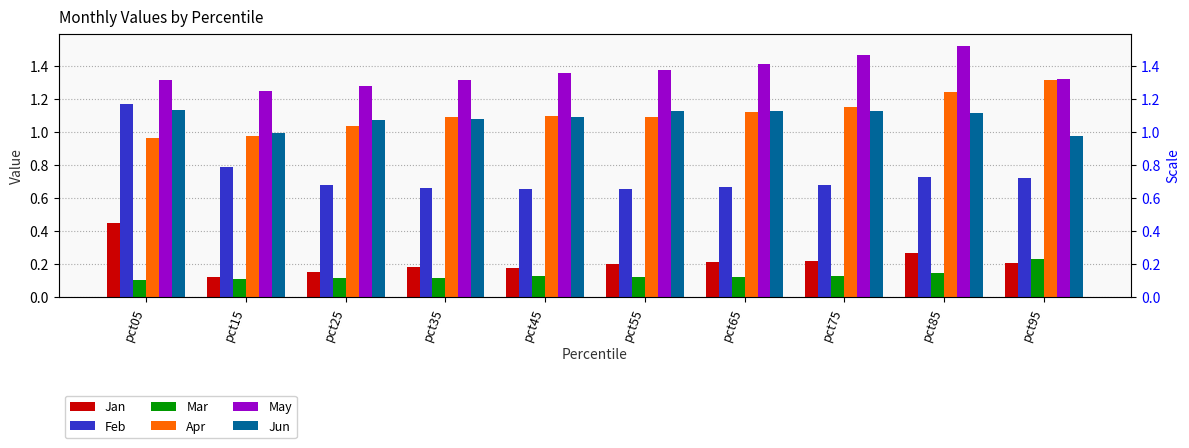

Does the chart contain any negative values?

No